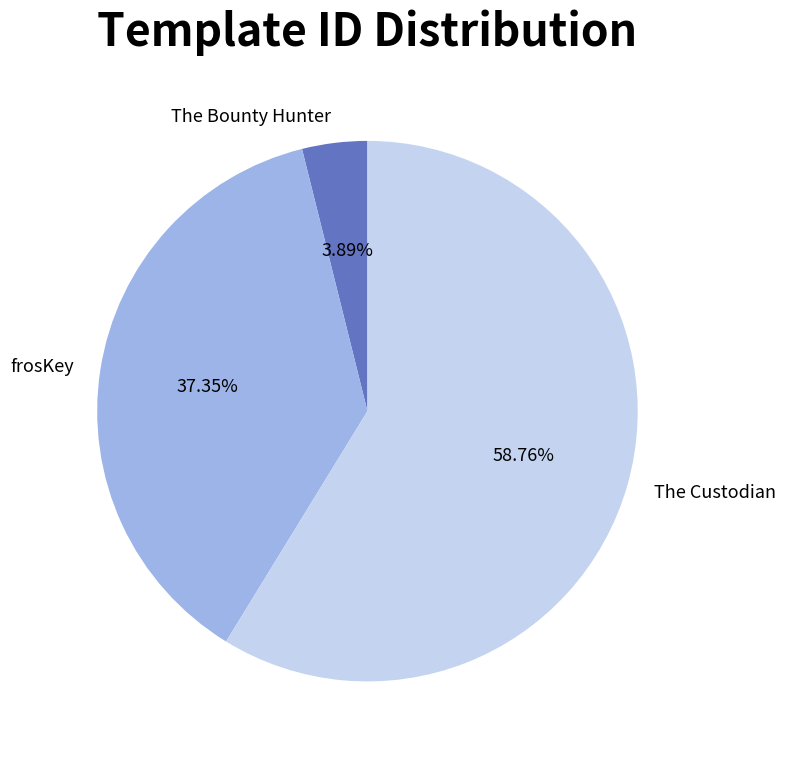

To the nearest percent, what percentage of the pie is The Custodian?

59%